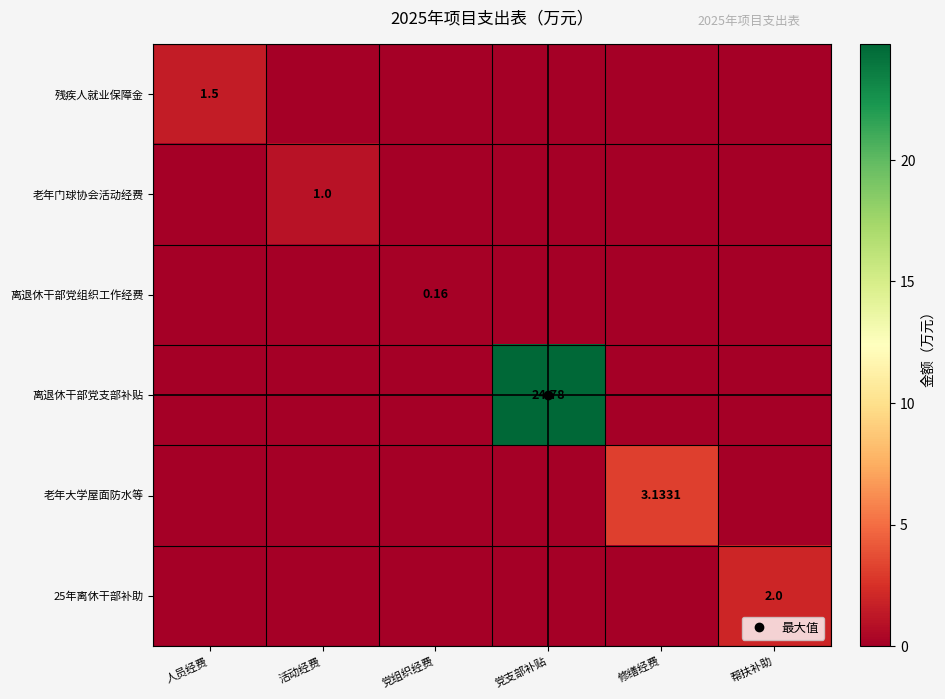

At 党组织经费, list the series in order from smallest to largest.

残疾人就业保障金, 老年门球协会活动经费, 离退休干部党支部补贴, 老年大学屋面防水等, 25年离休干部补助, 离退休干部党组织工作经费